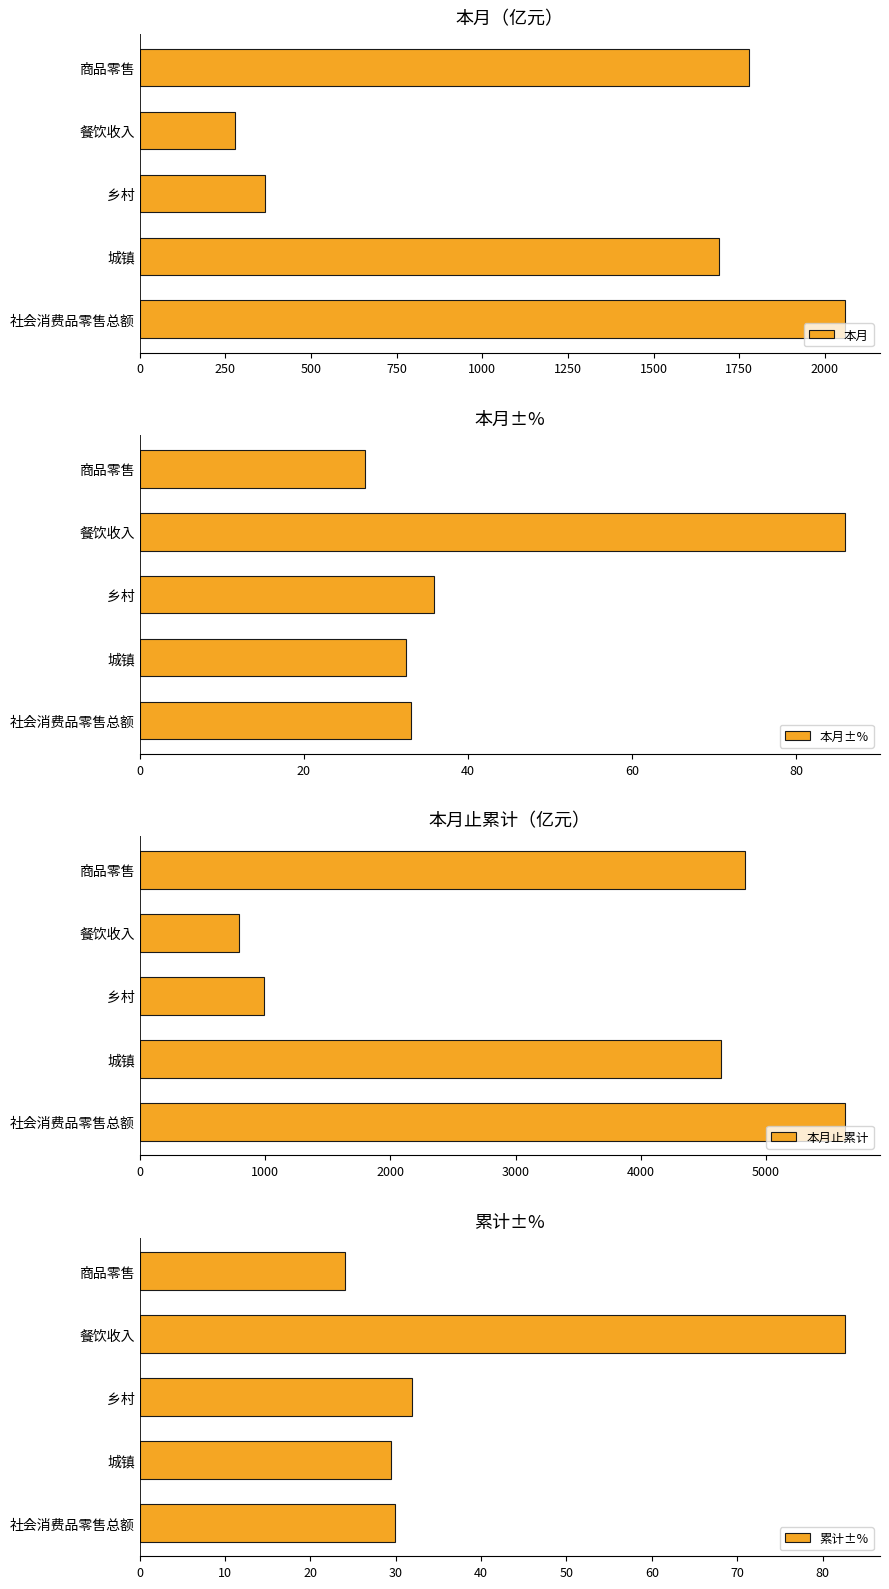

What is the difference between the maximum and minimum values in the 本月 series?

1779.4